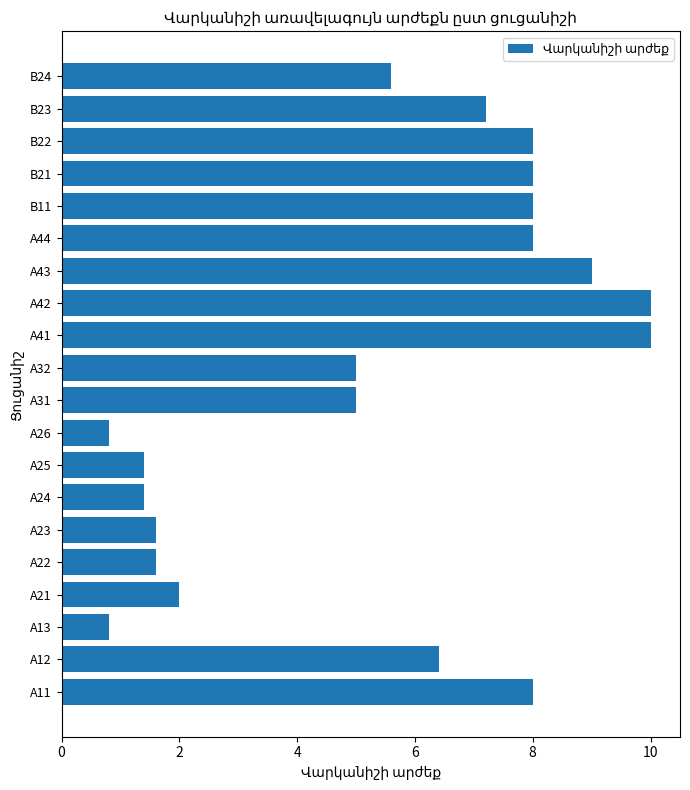

True or false: the data shows 14.3 at A42.

False